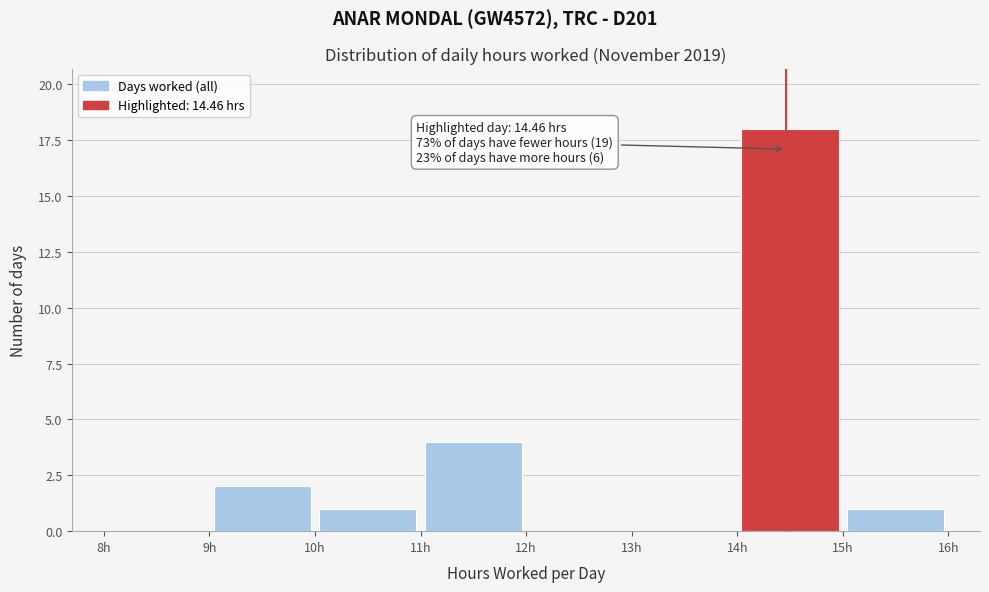

Which range on the x-axis has the tallest bar?

14 to 15